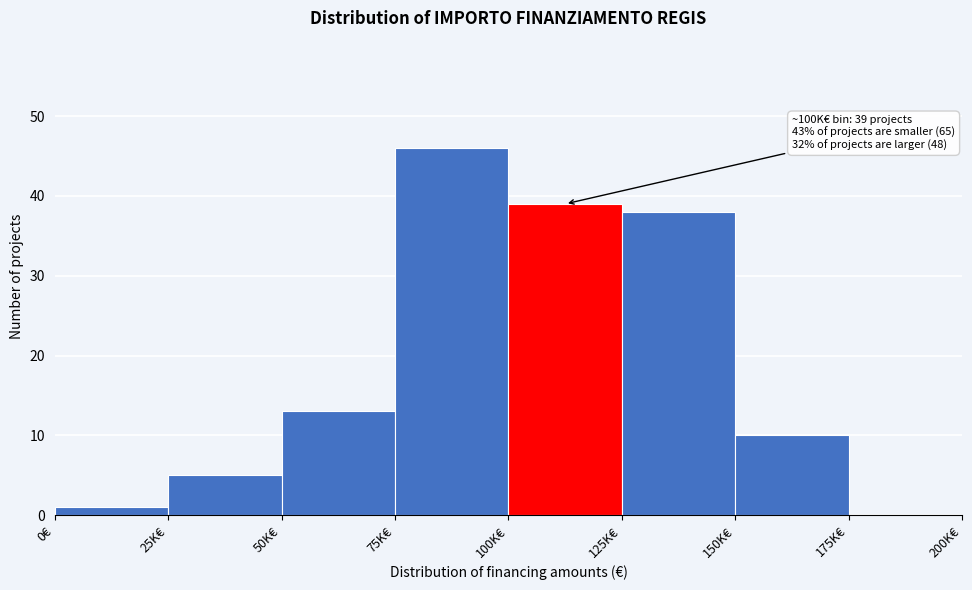

Reading right to left, what are all the values shown in this chart?

175K€=0	150K€=10	125K€=38	100K€=39	75K€=46	50K€=13	25K€=5	0€=1